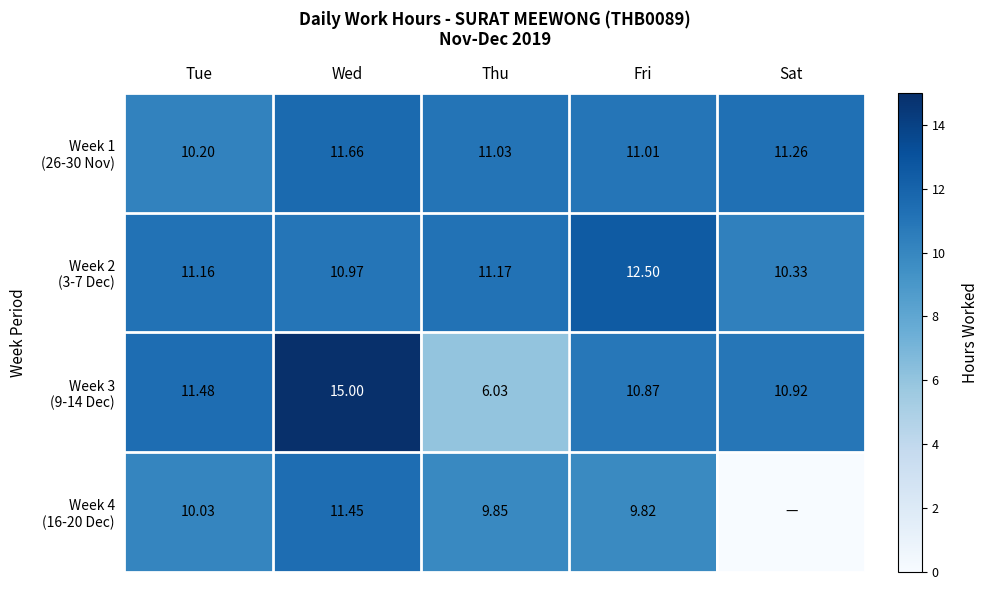

What is the difference between the second highest and second lowest values in the Week 1 (26-30 Nov) series?

0.2